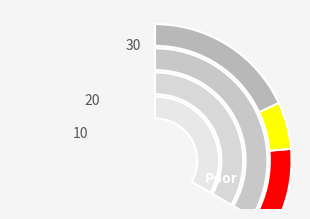

To the nearest percent, what is the combined percentage of Plan Institucional de Archivos and Meta institucional?

46%